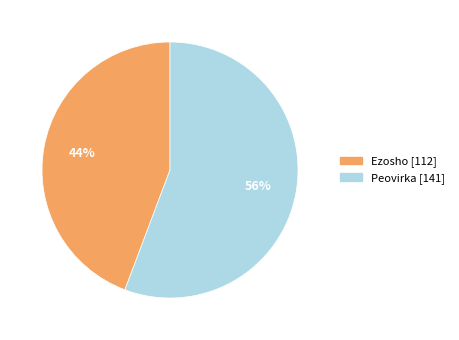

To the nearest percent, what is the average slice percentage?

50%